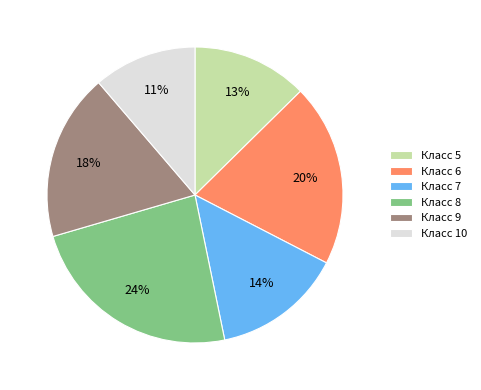

To the nearest percent, what portion does Класс 5 represent?

13%